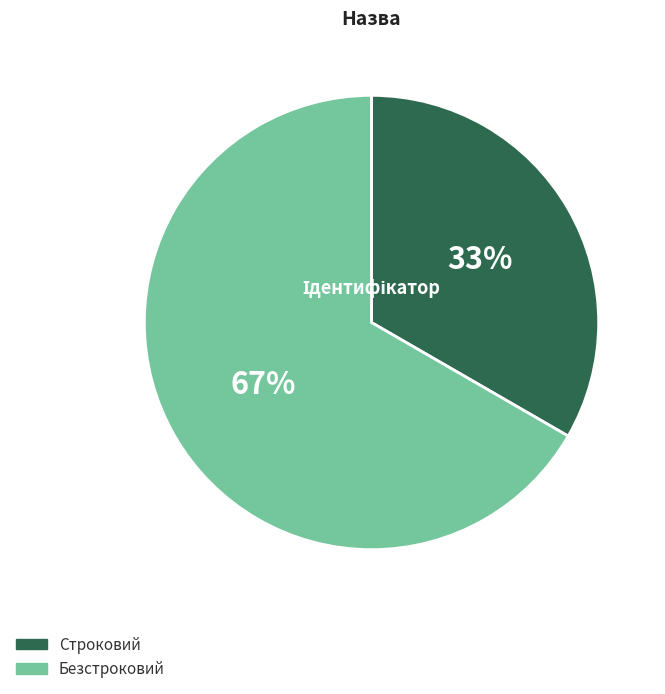

Combined, do Строковий and Безстроковий account for over 50%?

Yes